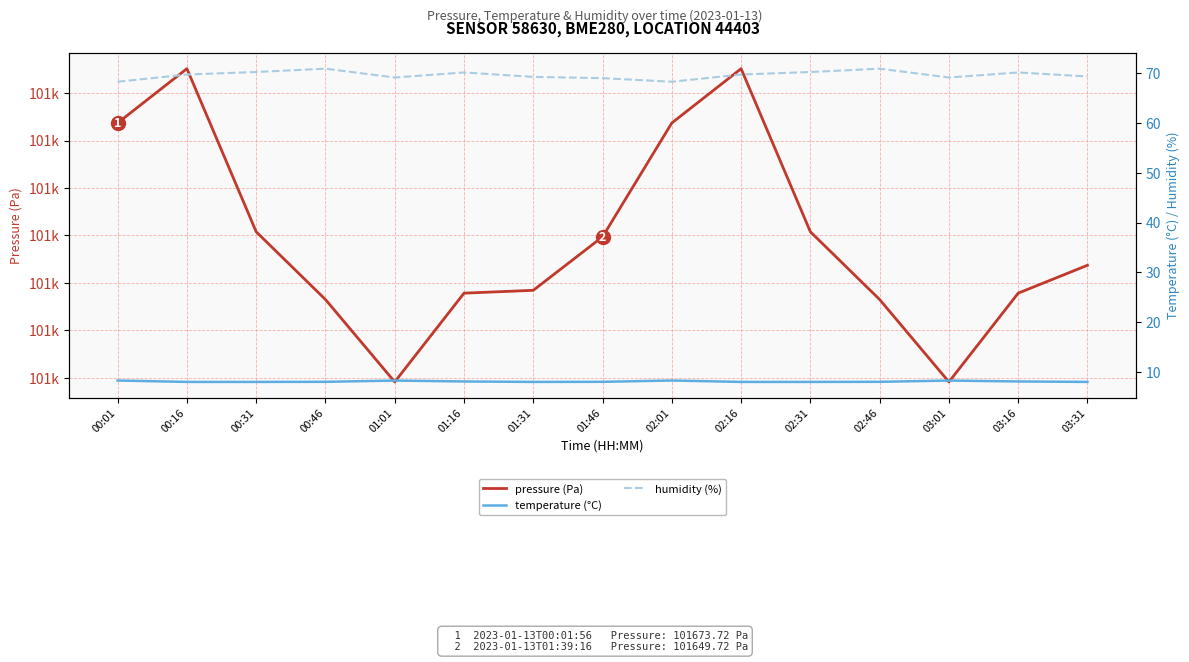

What is the label of the 10th point from the right?

01:16